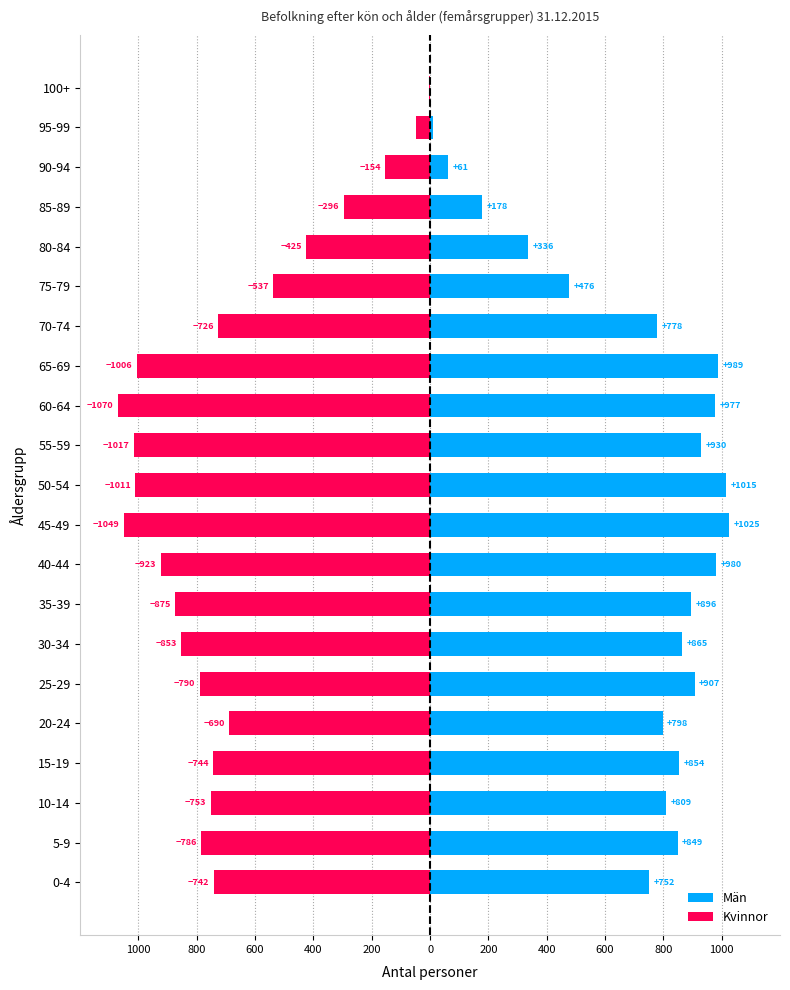

What is the greatest value displayed?

1025